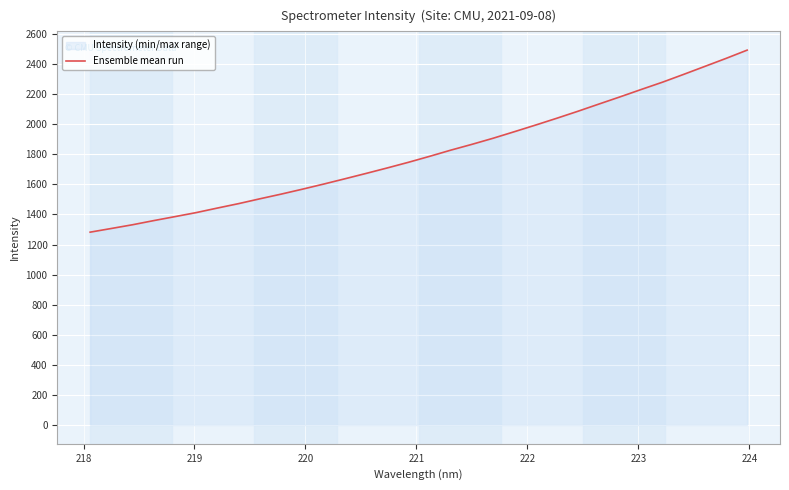

What is the greatest value displayed?

2492.1